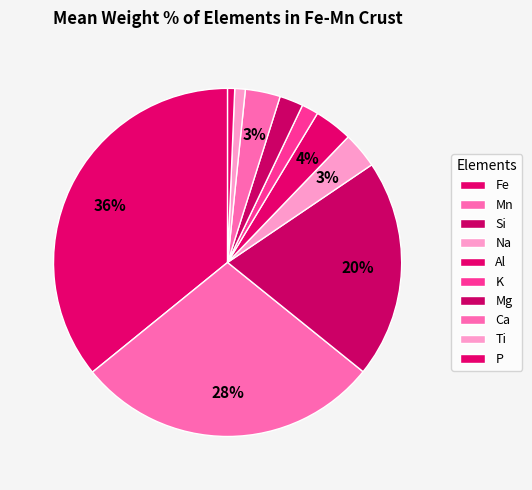

How many segments does this pie chart have?

10